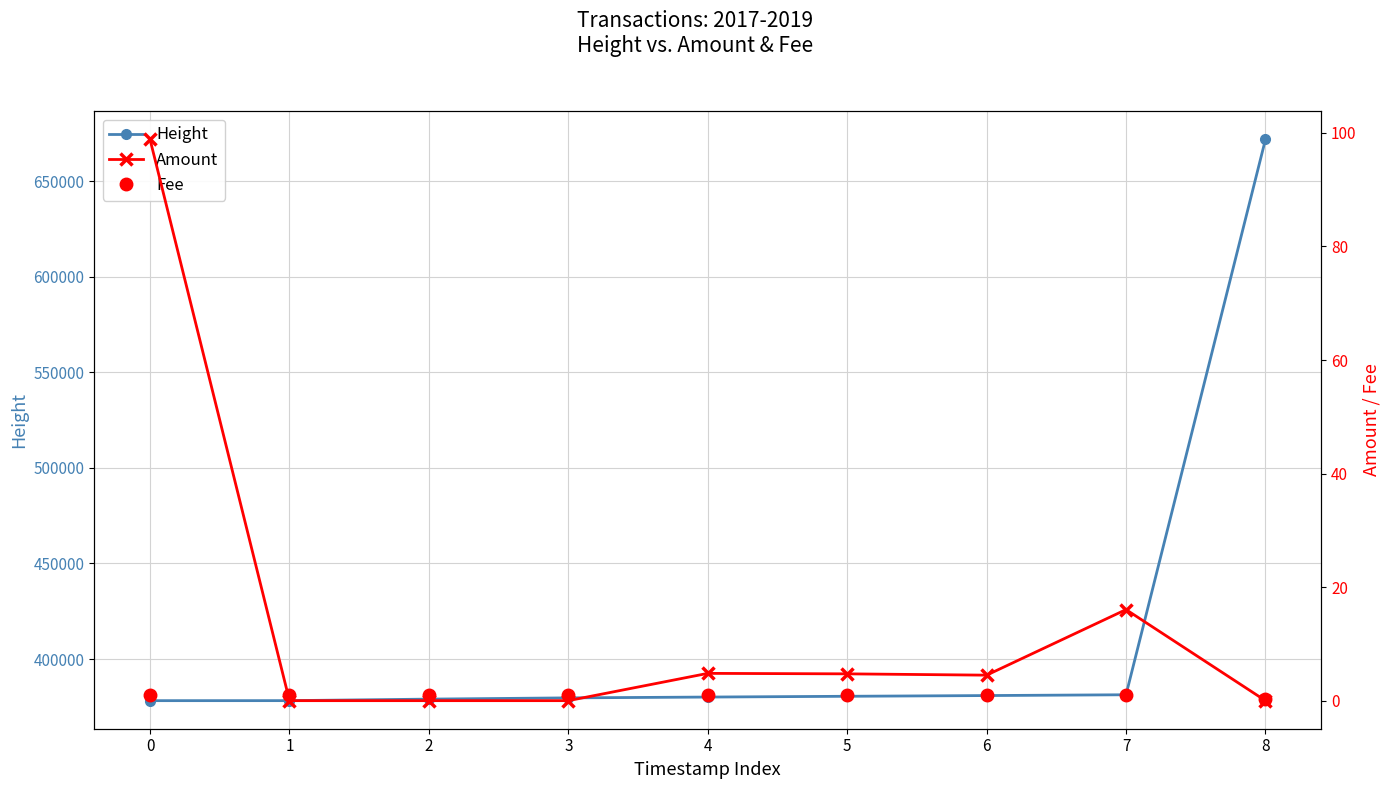

Rank the categories by Fee value from lowest to highest.

8, 0, 1, 2, 3, 4, 5, 6, 7